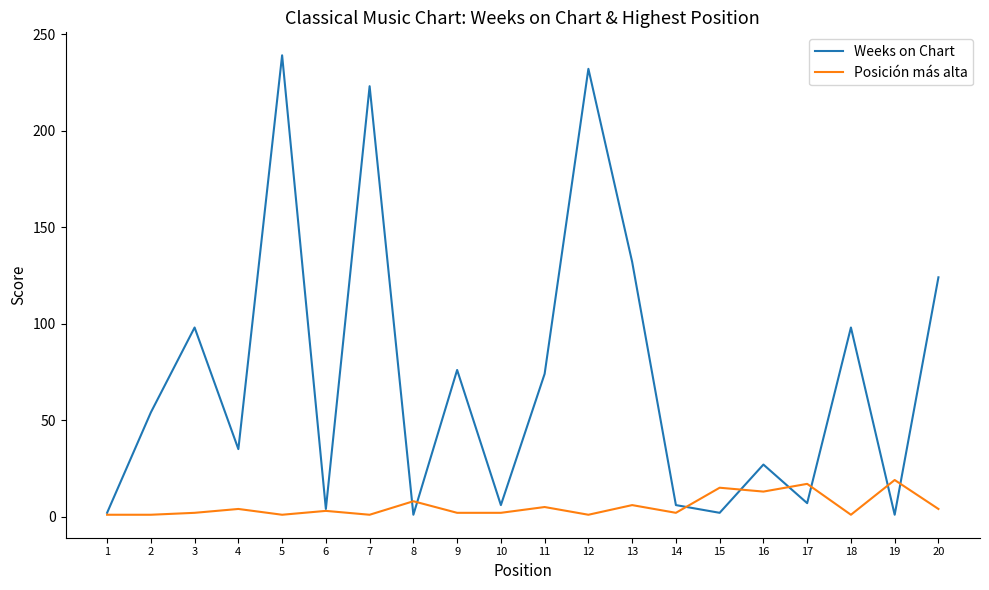

At 3, list the series in order from smallest to largest.

Posición más alta, Weeks on Chart